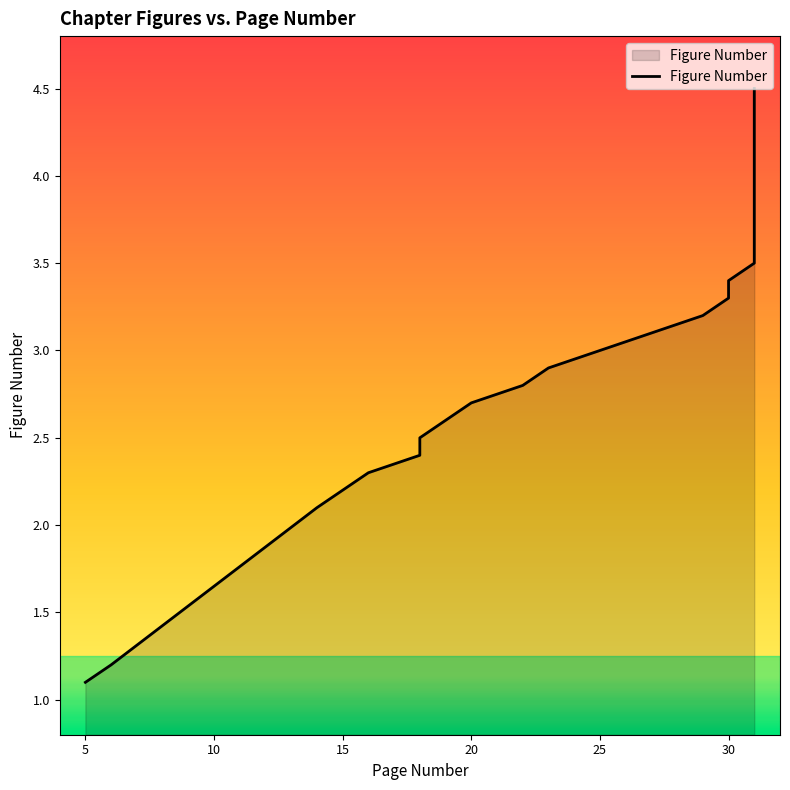

True or false: the data shows 1.9 at 5.

False